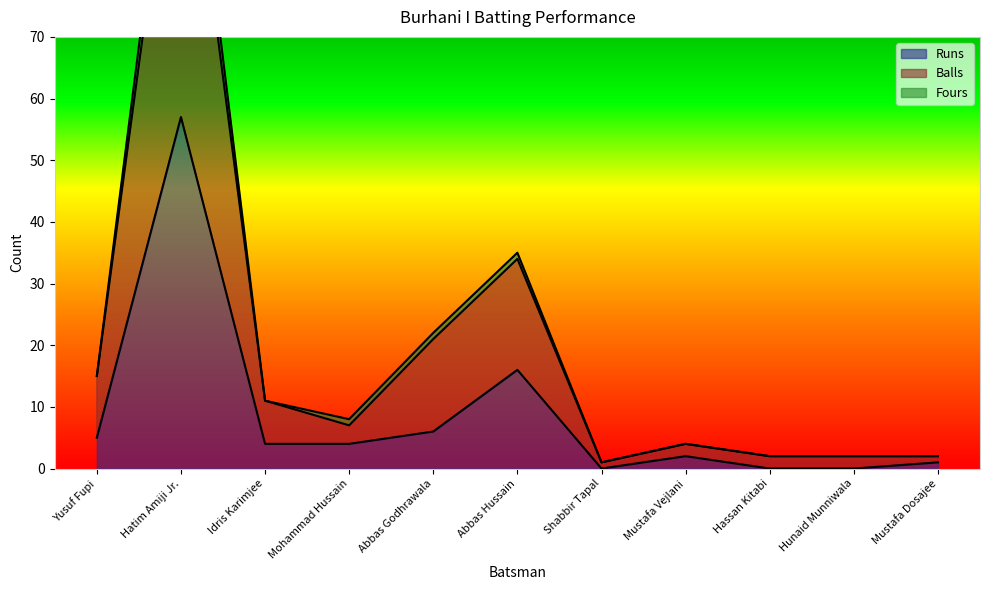

The value of Runs at Hassan Kitabi is 0. True or false?

True